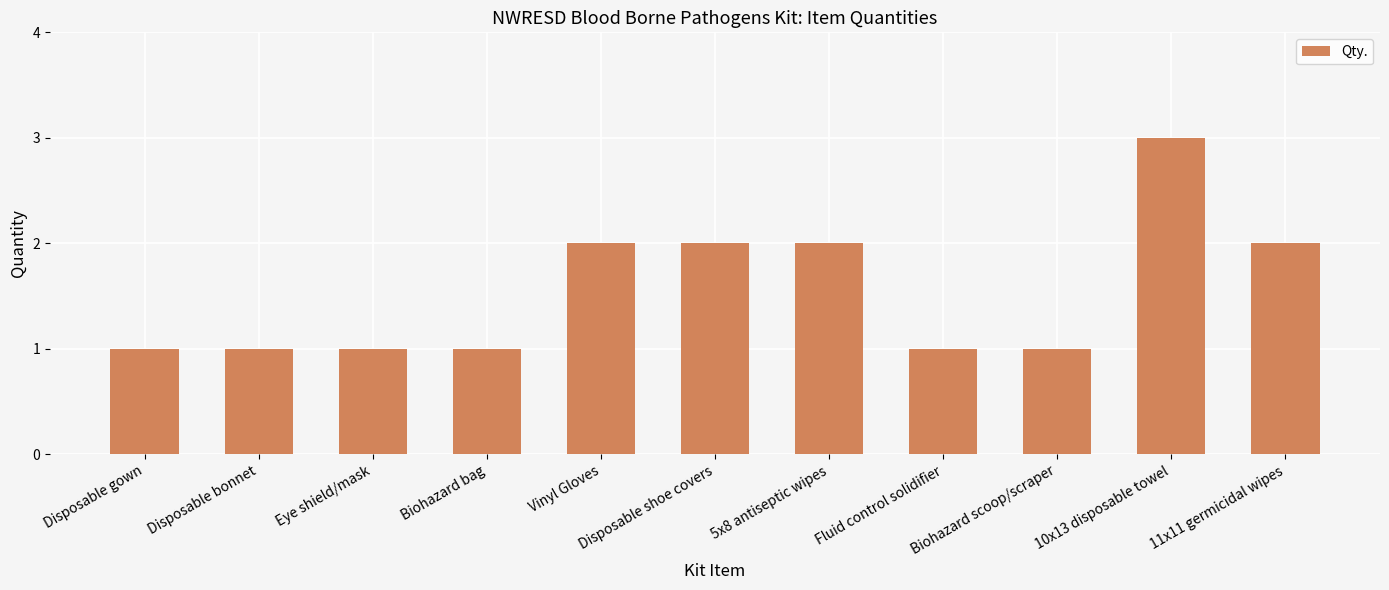

What is the difference between the maximum and second lowest values?

2